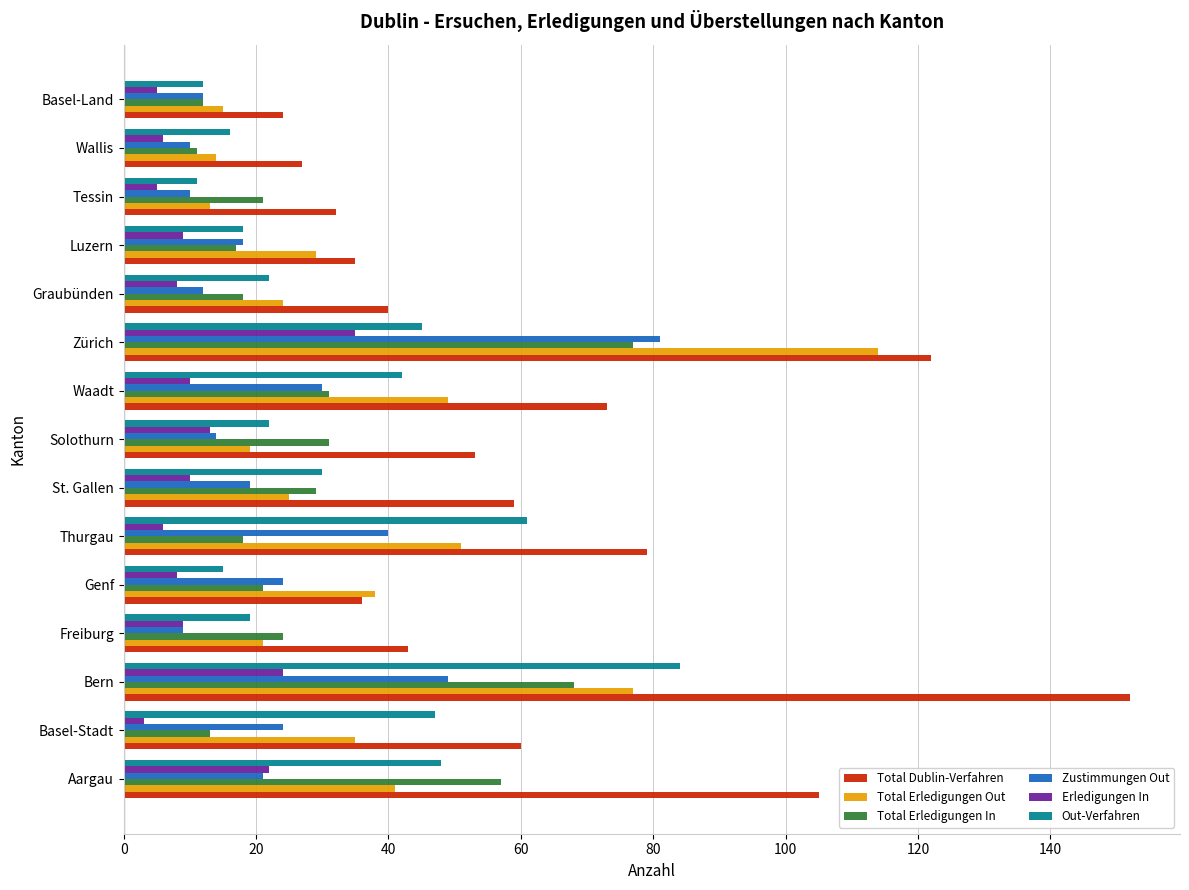

What is the difference between the second highest and second lowest values in the Zustimmungen Out series?

39